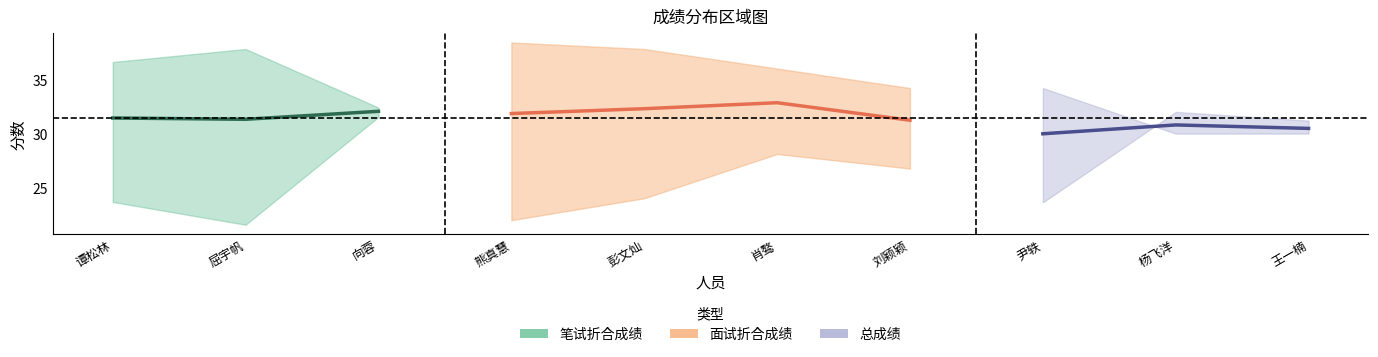

Which label corresponds to the largest value in the chart?

肖骜